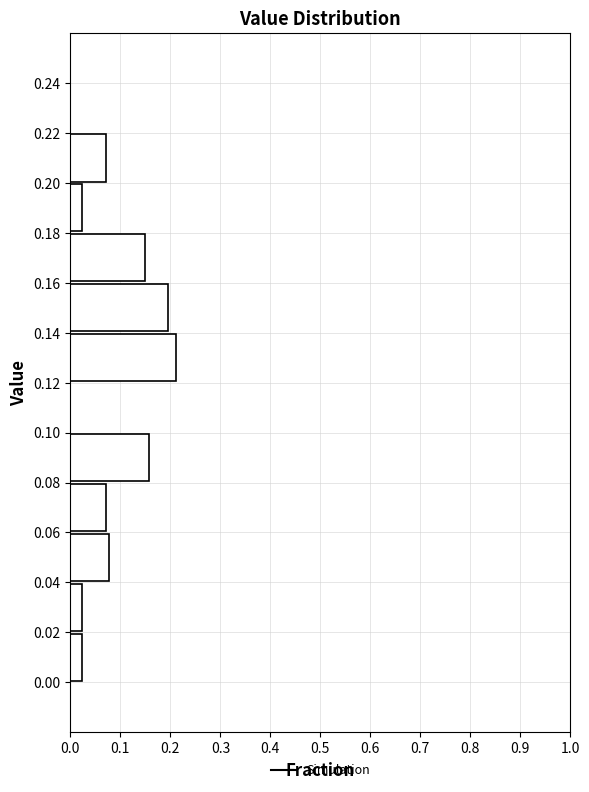

Which range on the y-axis has the longest bar?

0.12 to 0.14